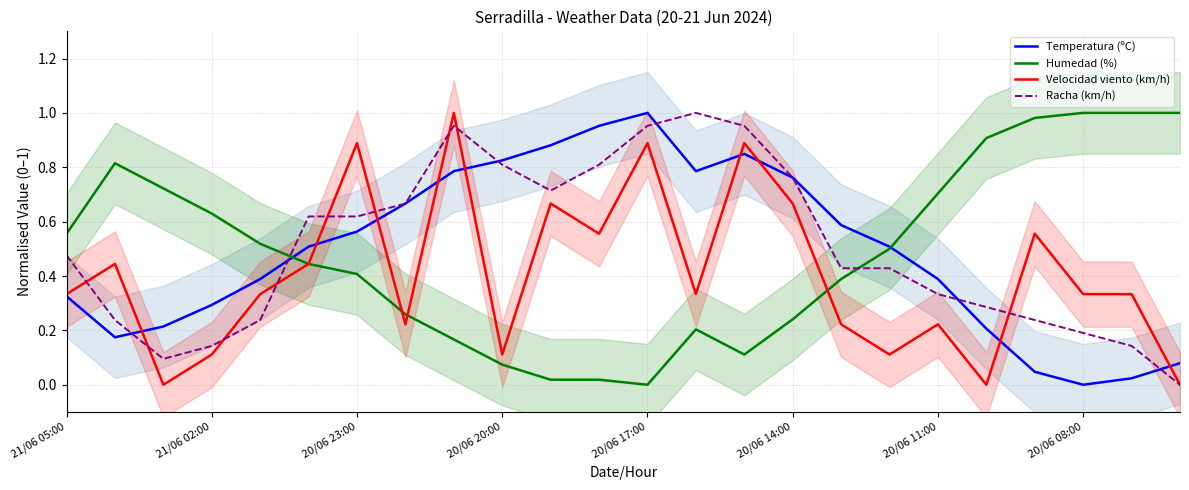

What is the maximum value for Humedad (%)?

1.0